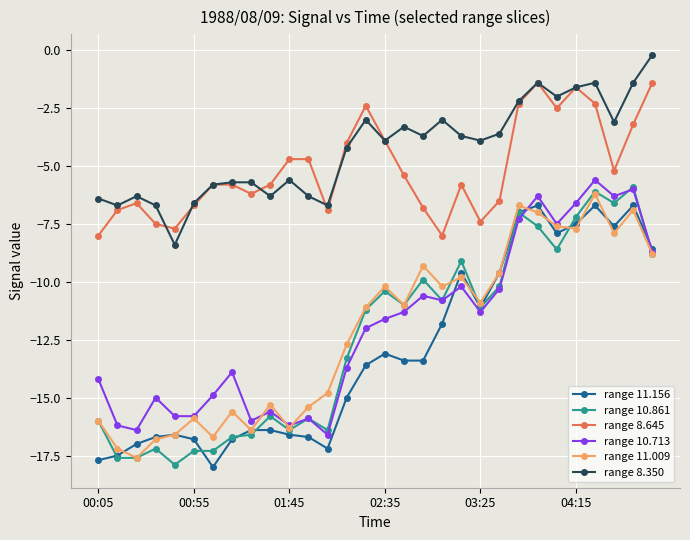

What is the value of the range 11.156 point at the 19th from the left?

-11.8